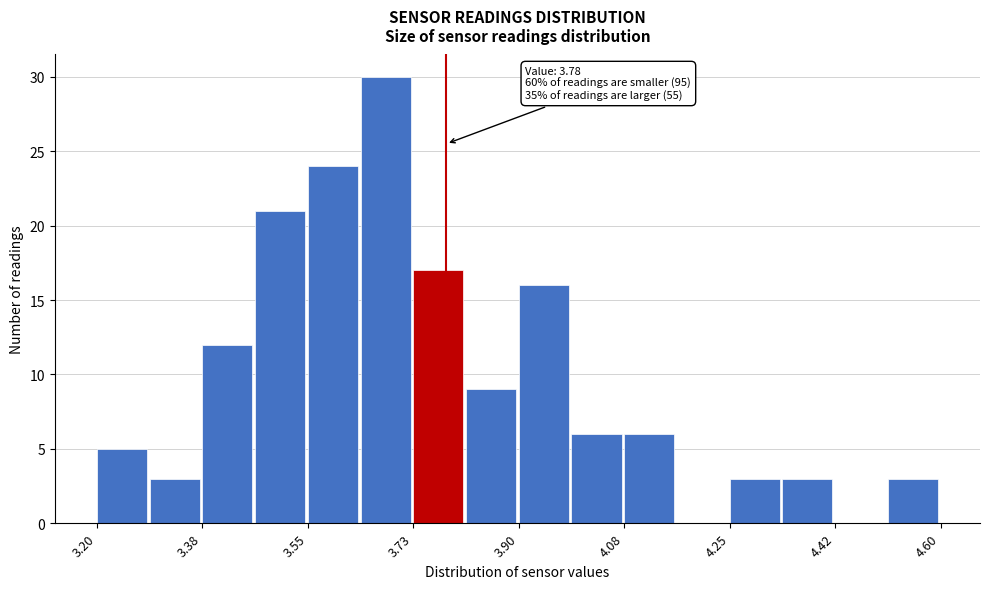

Over which range of the x-axis is the bar tallest?

3.64 to 3.72